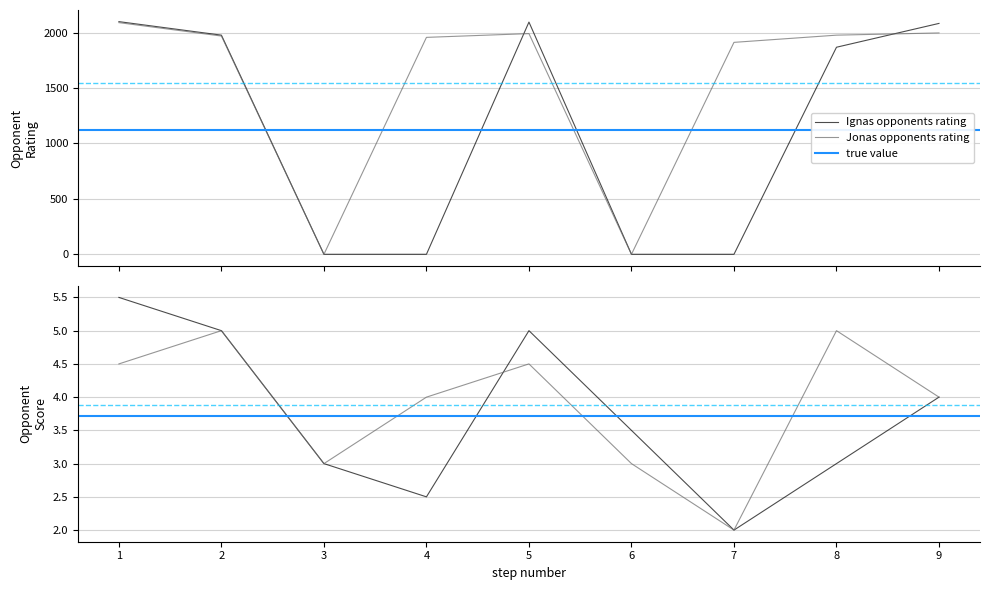

How many values in the Jonas_OpponentScore series are below 4?

3